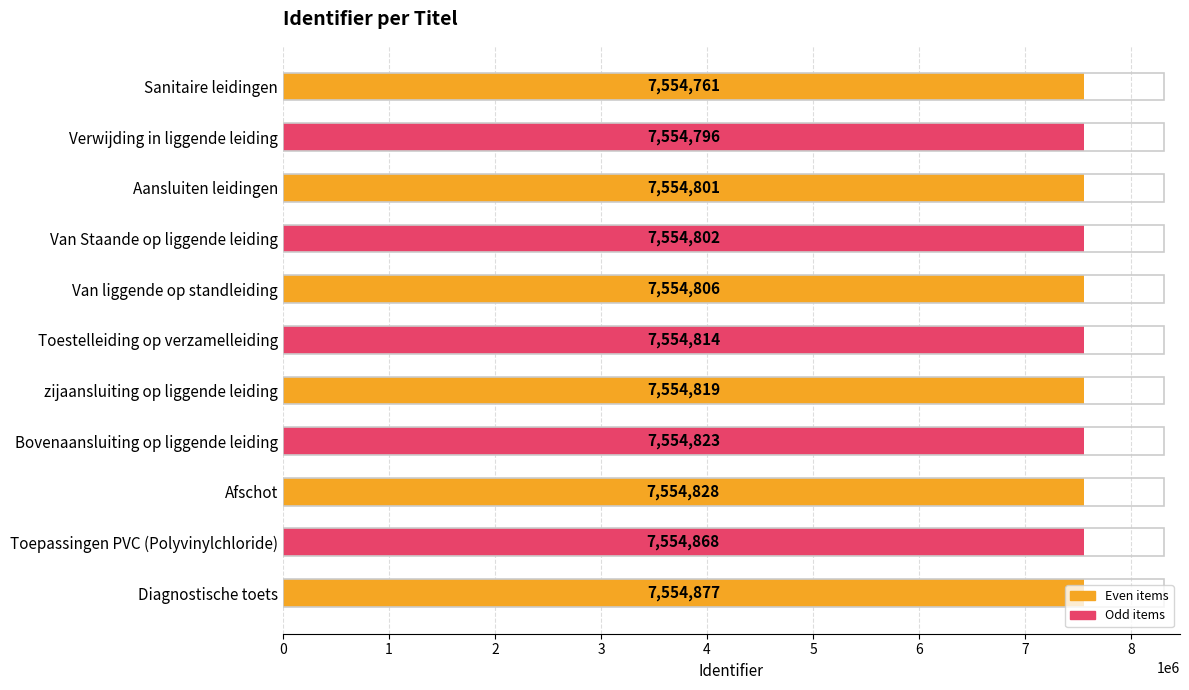

Is it true that the value at Aansluiten leidingen is 7554801?

True